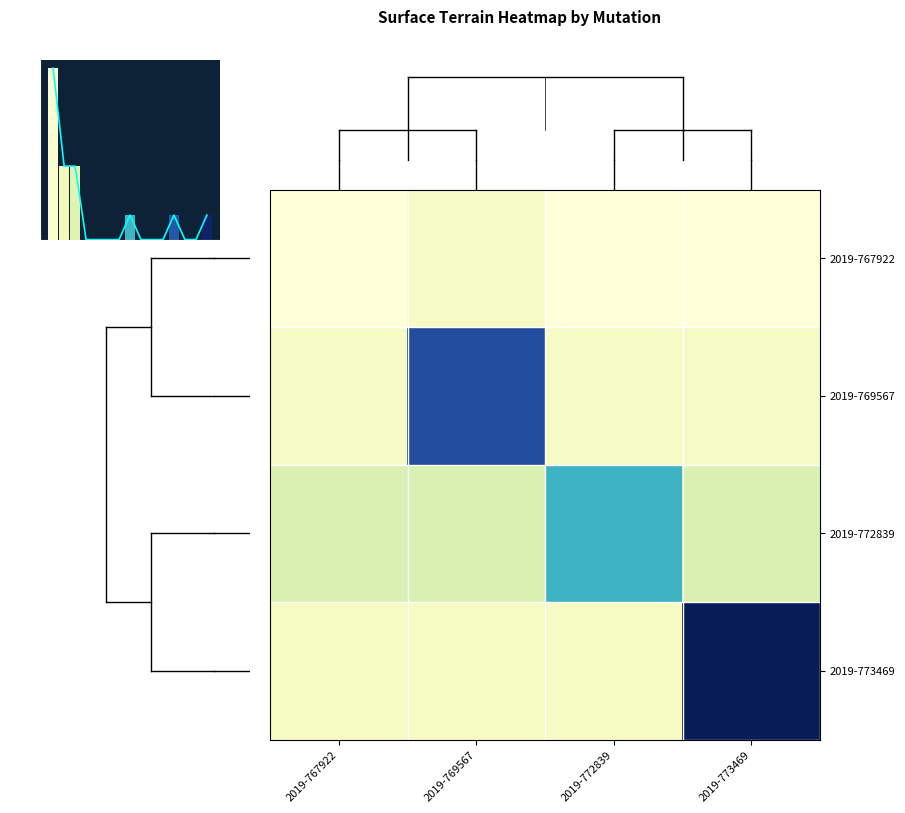

Read the 2019-767922 value at 2019-767922.

234